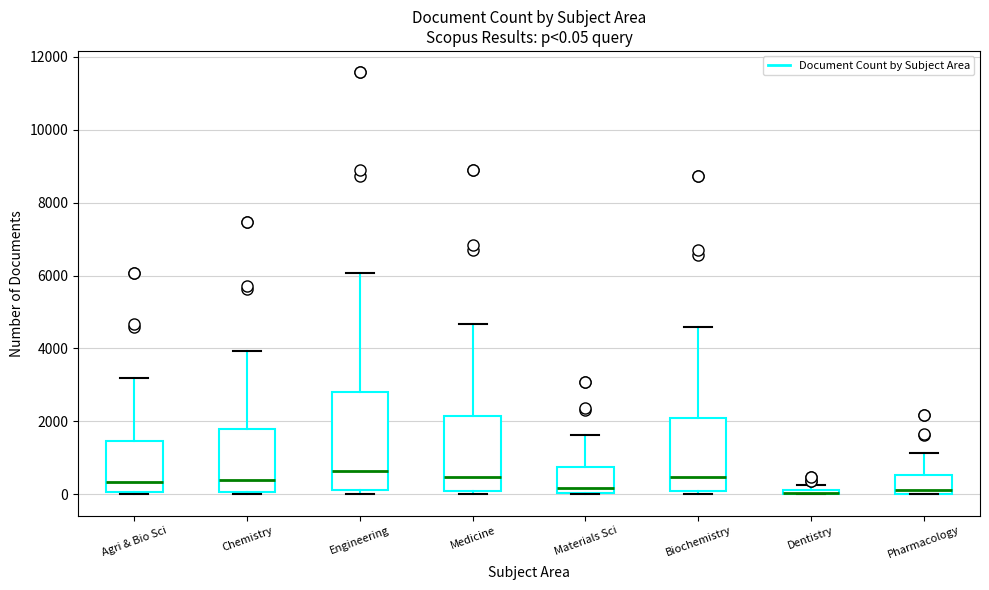

Which box is the tallest, from its lower edge to its upper edge?

Engineering